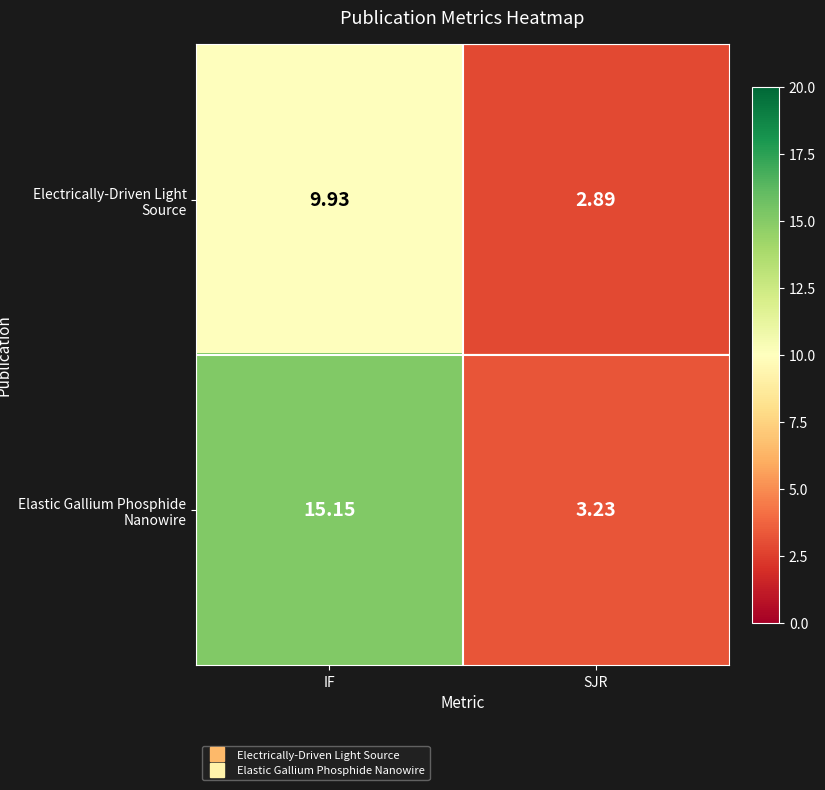

List the series in order of their peak value, lowest first.

Electrically-Driven Light Source, Elastic Gallium Phosphide Nanowire